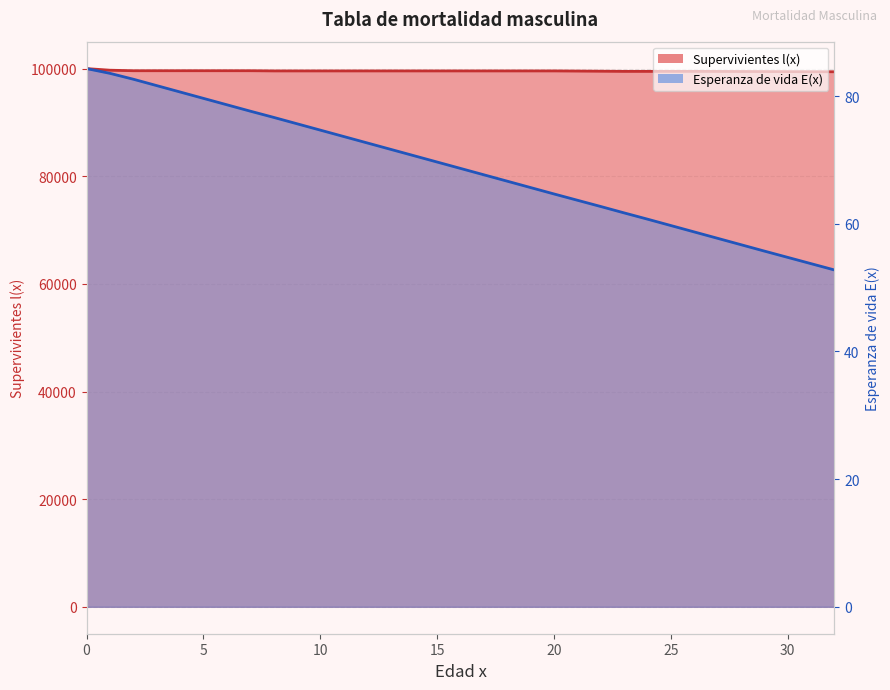

What are all the series names shown in the legend?

Supervivientes l(x), Esperanza de vida E(x)